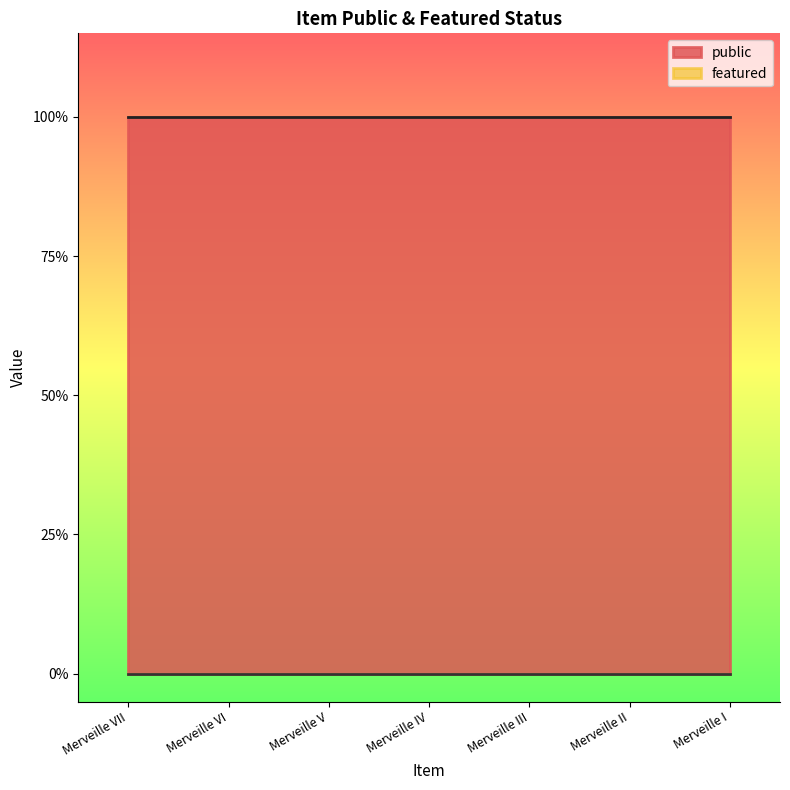

Which label corresponds to the smallest value in the chart?

Merveille VII